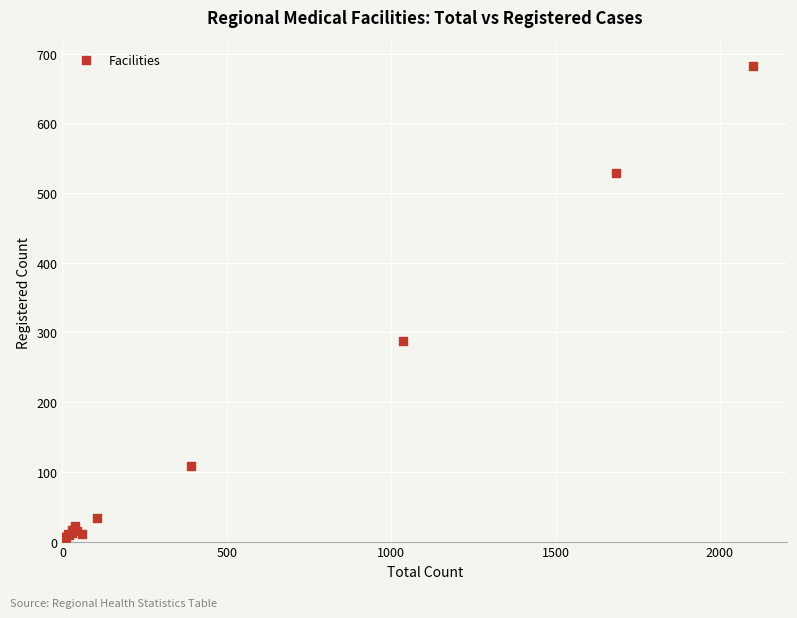

What Y value in the scatter plot is closest to 341?

288